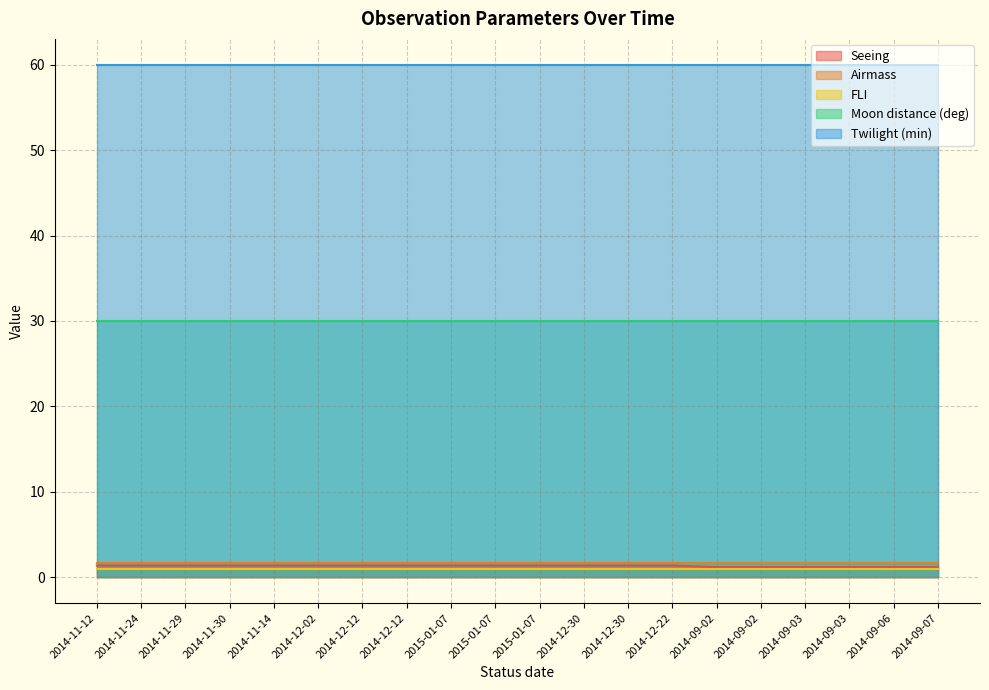

The FLI series shows 1.0 at 2014-09-03. True or false?

True